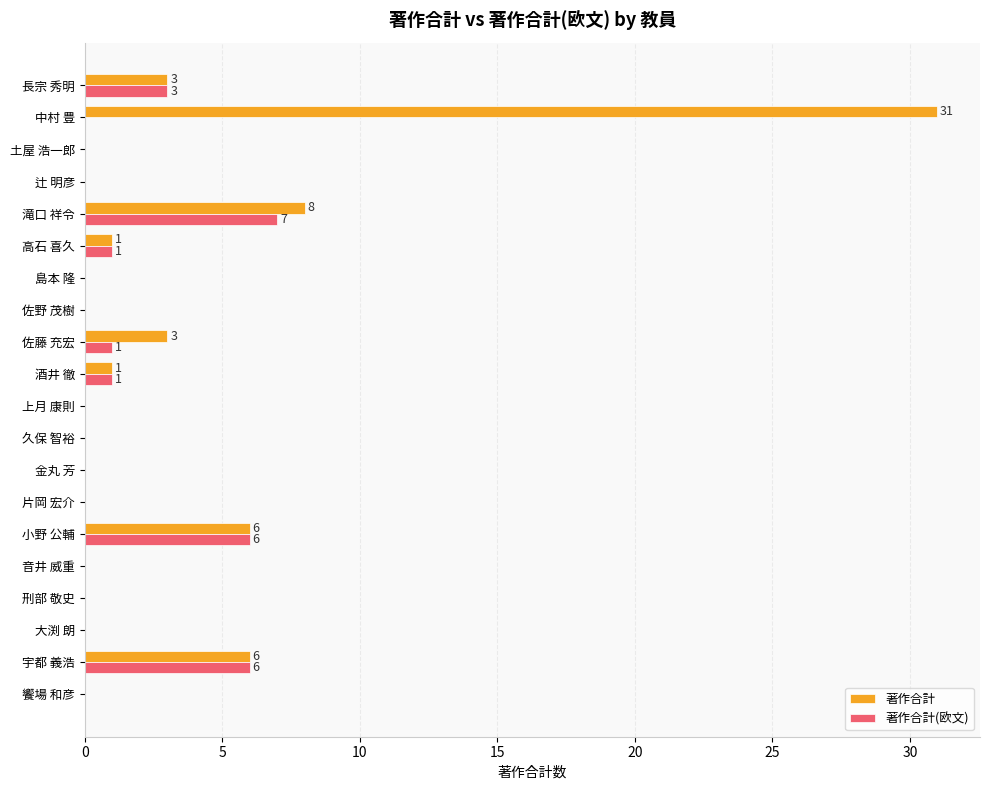

Is it true that 著作合計(欧文) equals 0 at 饗場 和彦?

True